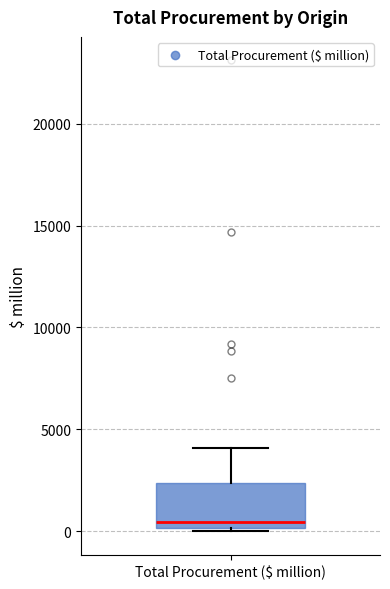

Transcribe this box plot: give where the median line is, the range the box spans, and where the two whiskers end, as read against the y-axis. The values are not printed on the chart, so give them approximately, as read against the axis.

median 500, box 0 to 2500, whiskers 0 (just below the box's lower edge) to 4000